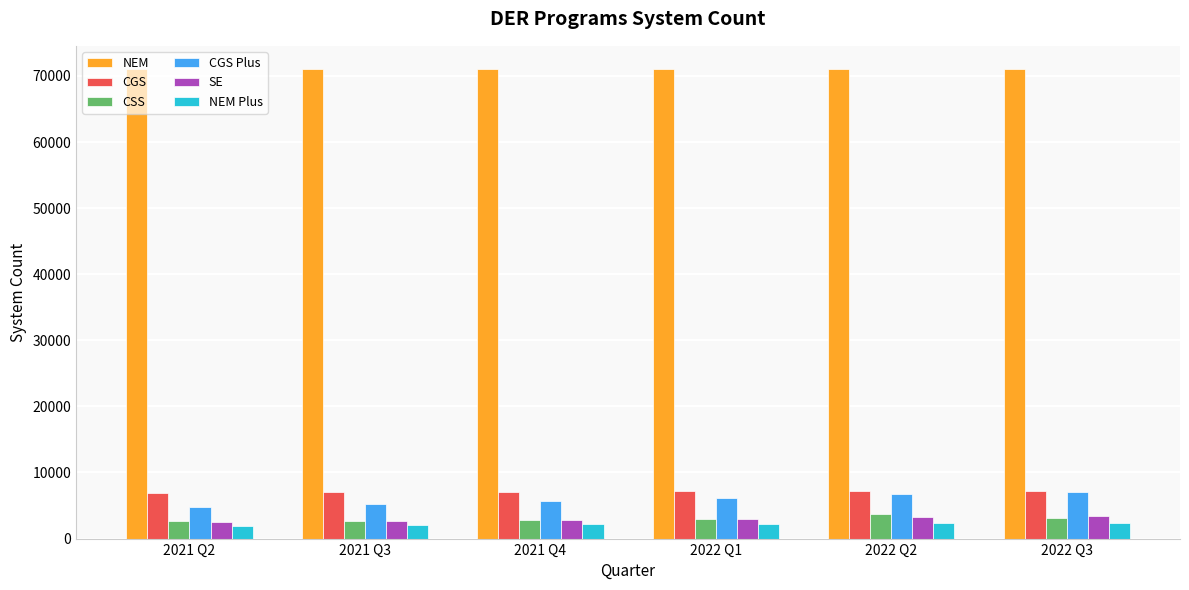

What is the label of the 6th bar from the right?

2021 Q2